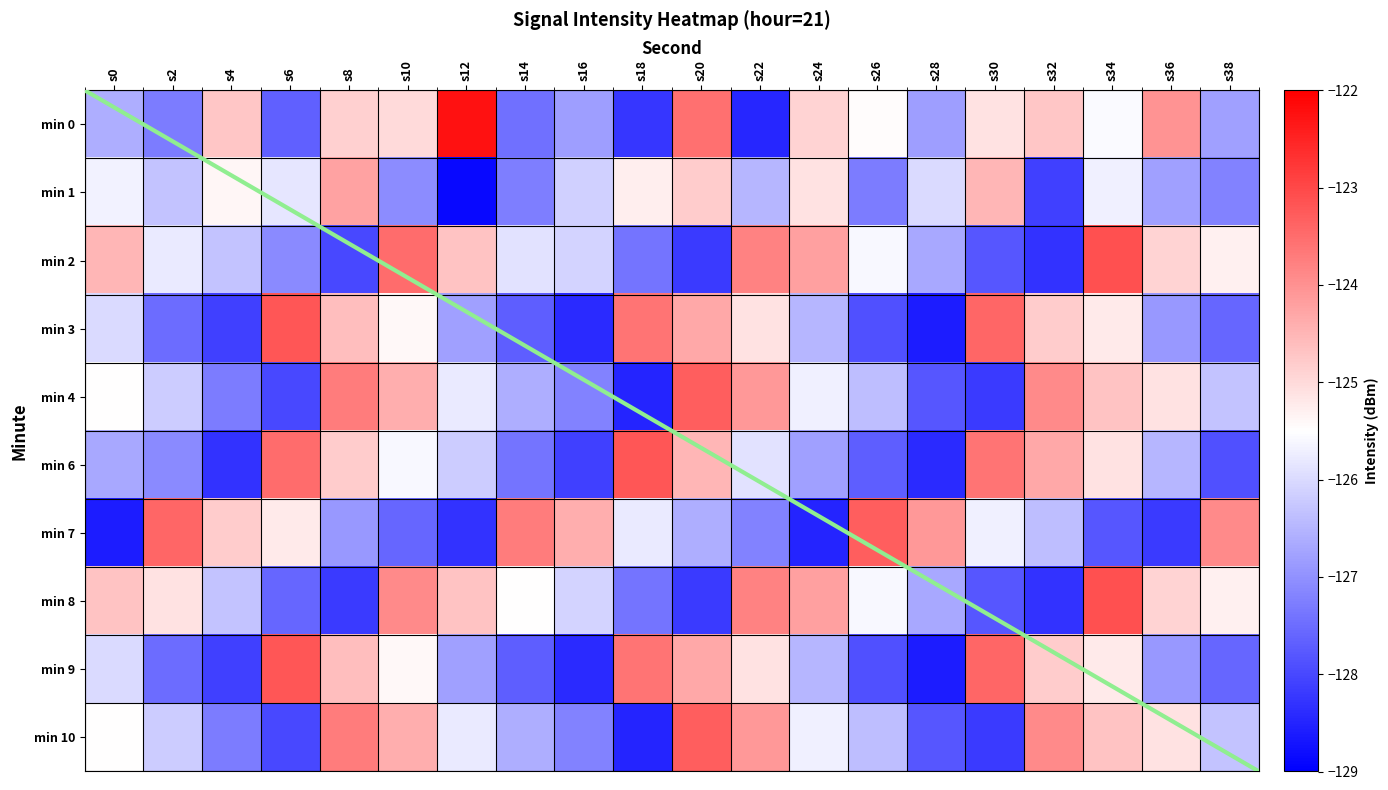

Is the value of 2 at s22 greater than the value of 3 at s14?

Yes